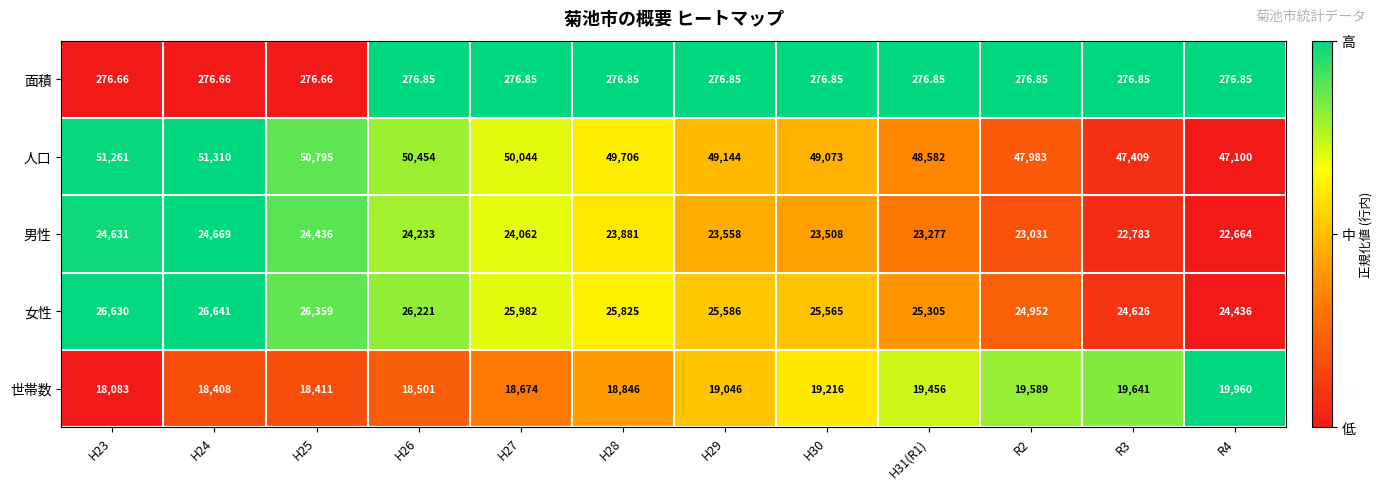

Which label corresponds to the largest value in the chart?

H24